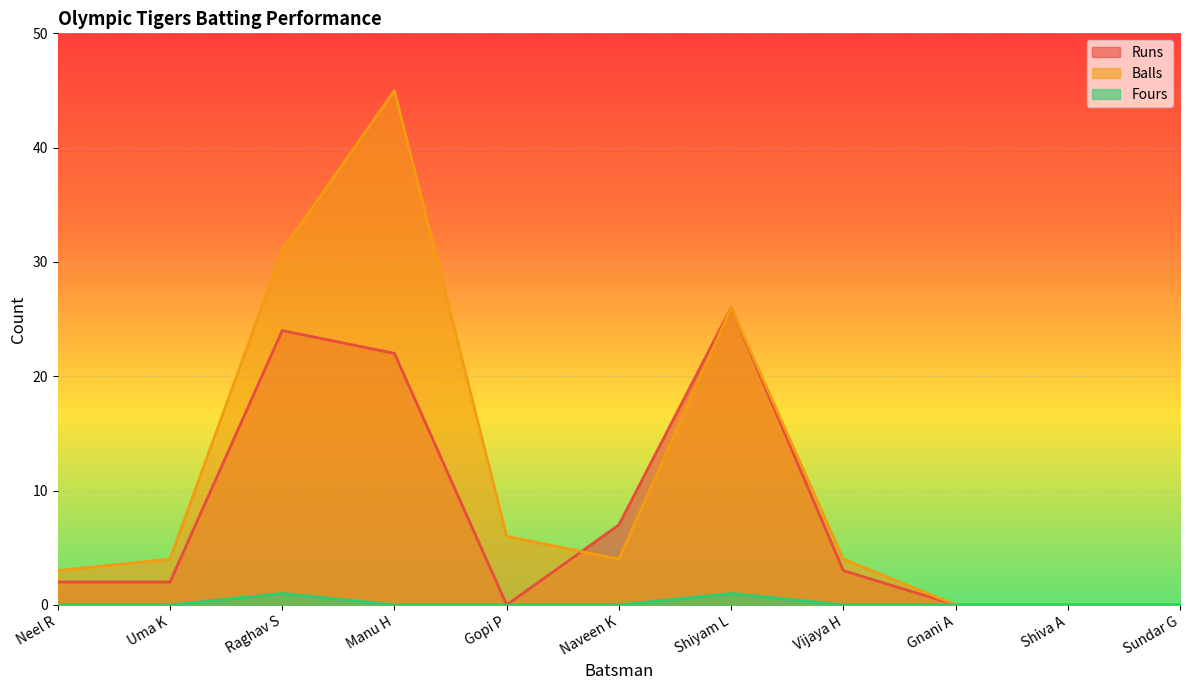

Is it true that Fours equals 0 at Naveen K?

False